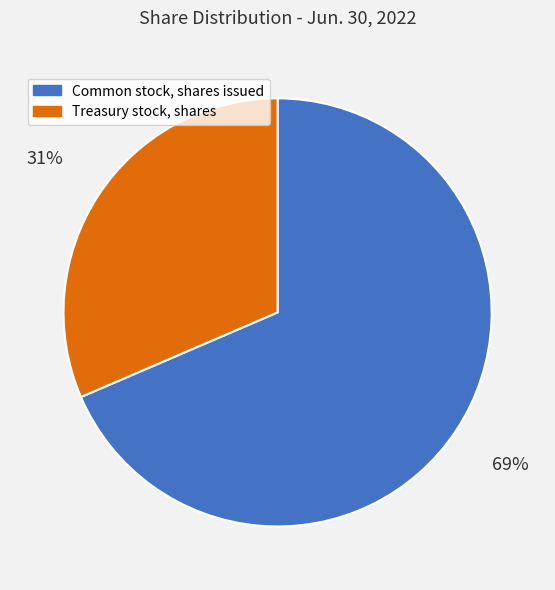

Combined, do Treasury stock, shares and Common stock, shares issued account for over 50%?

Yes